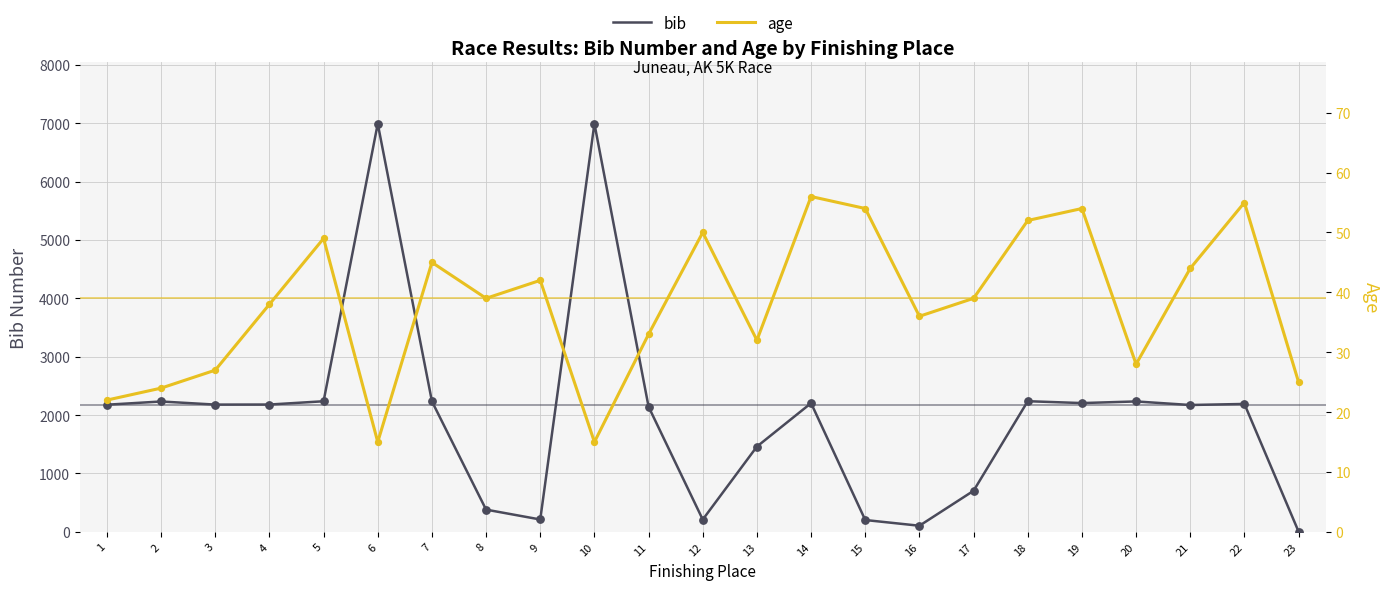

At which category is the sum across all series the highest?

10